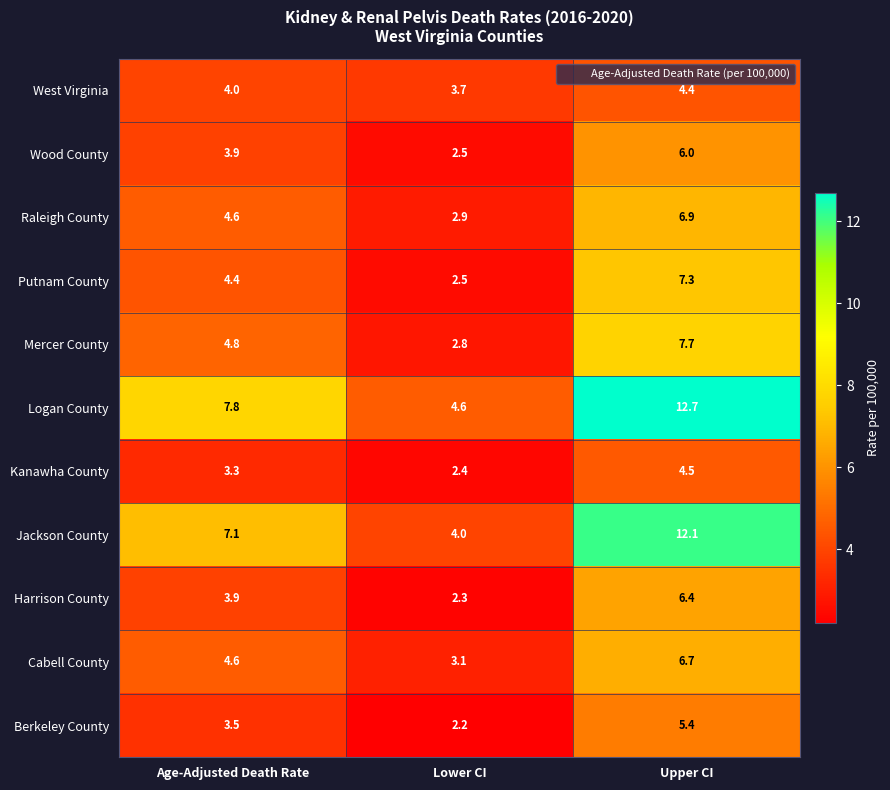

What is the maximum value shown in the chart?

12.7